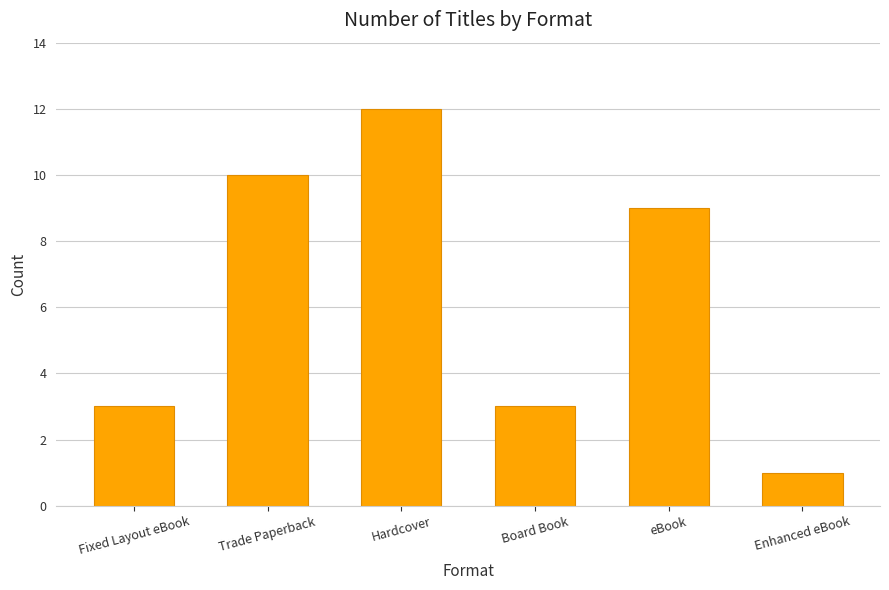

What is the ratio of the value at Board Book to the value at Fixed Layout eBook?

1.0